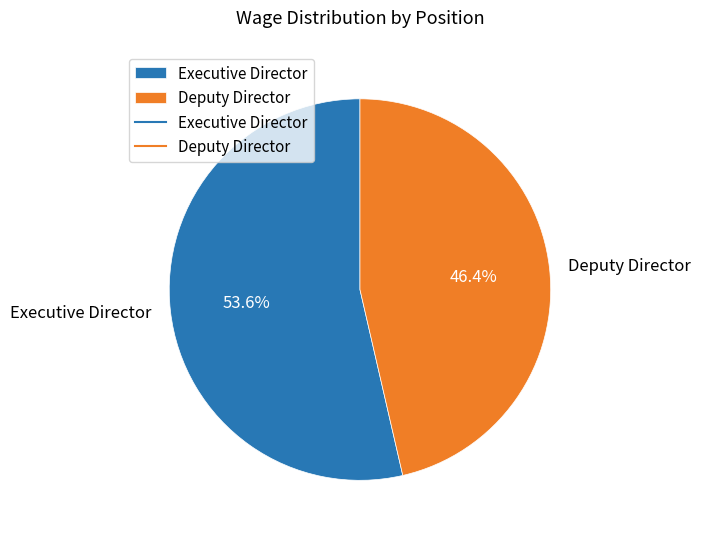

Which has a higher value, Executive Director or Deputy Director?

Executive Director